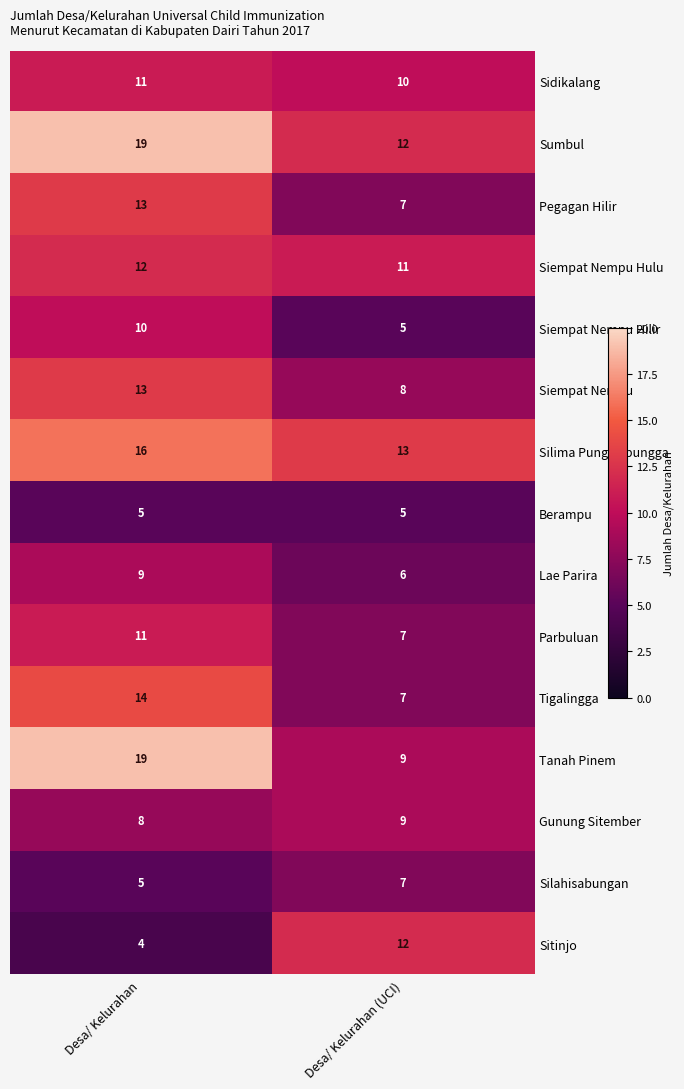

Is it true that Silima Pungga pungga equals 26 at Desa/ Kelurahan?

False